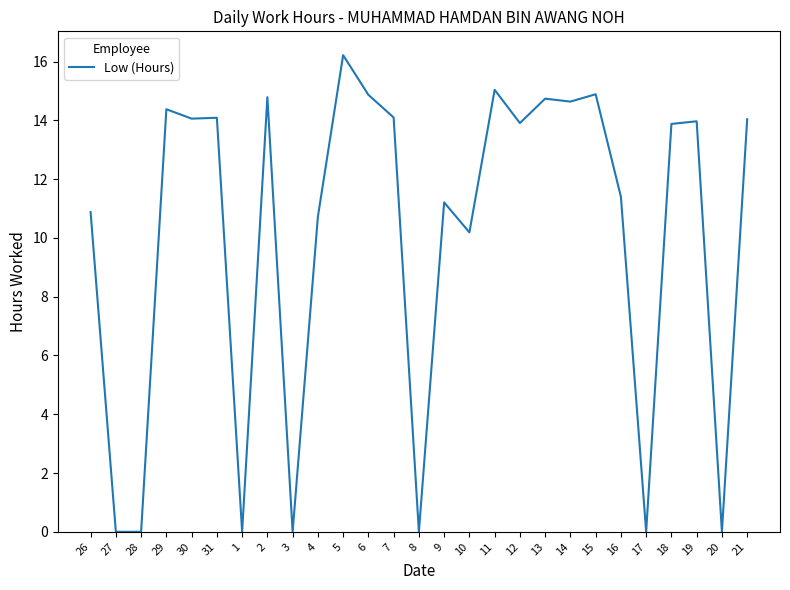

What is the difference between the maximum and minimum values?

16.2